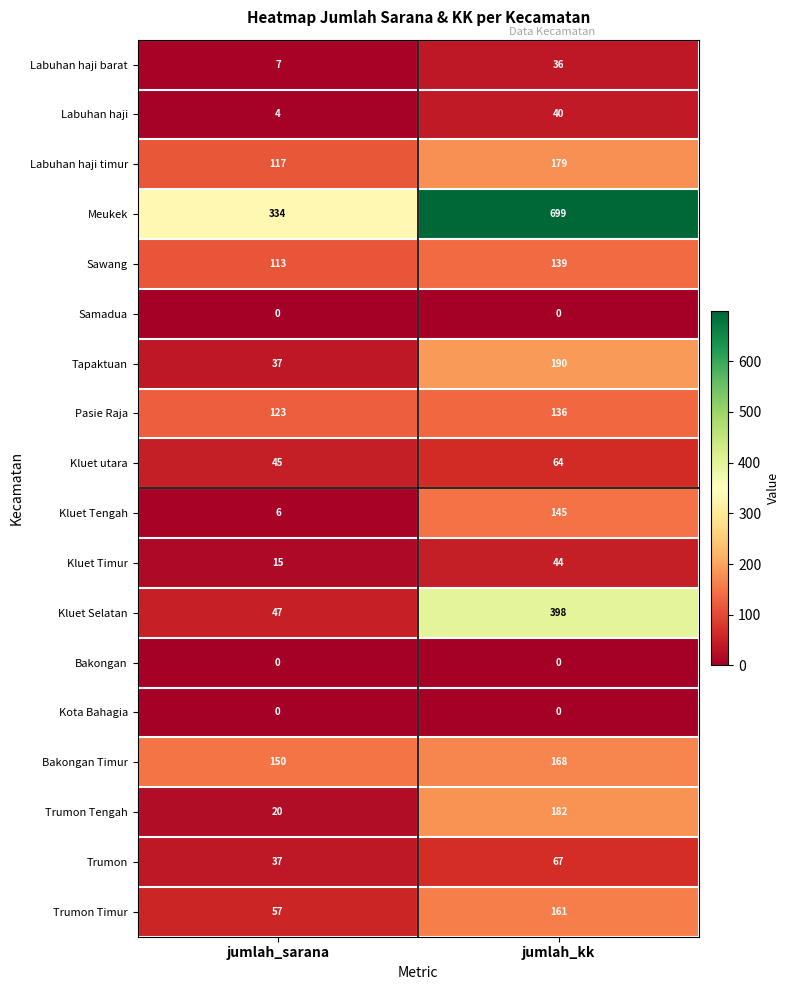

Which category has the highest value in the Labuhan haji timur series?

jumlah_kk